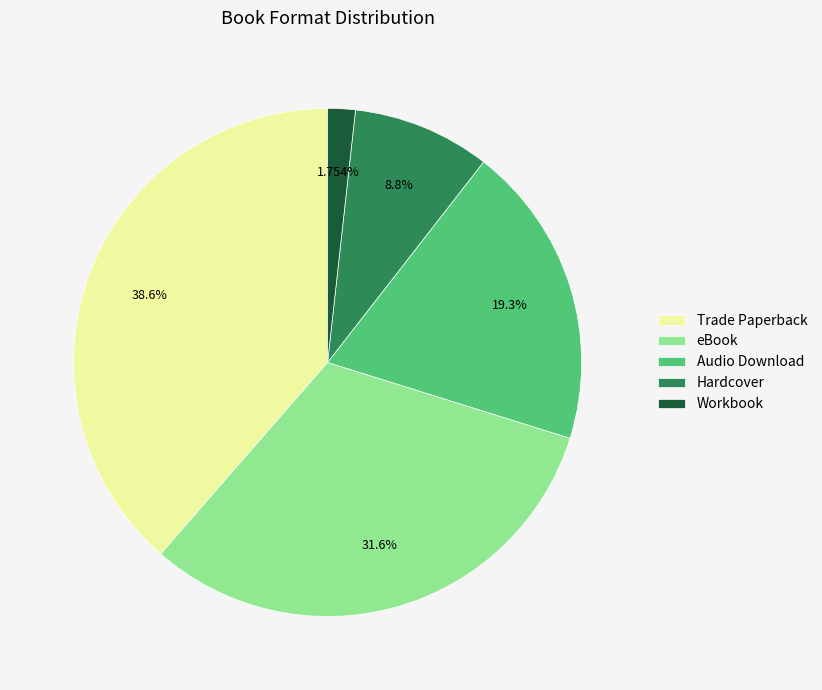

Between Hardcover and Trade Paperback, which is larger?

Trade Paperback